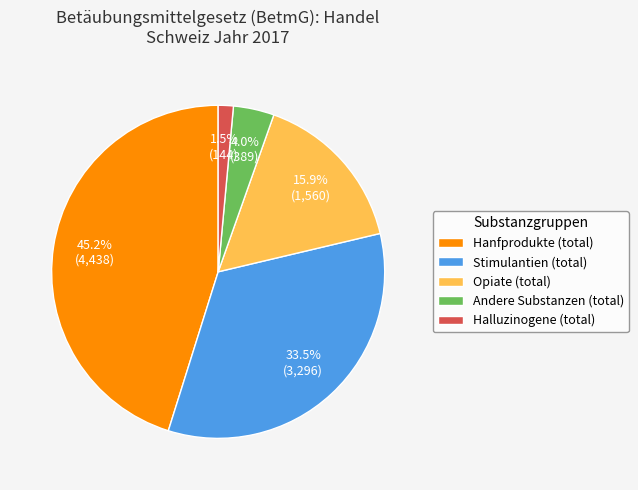

To the nearest percent, what is the difference between the Halluzinogene (total) and Opiate (total) slice percentages?

14%